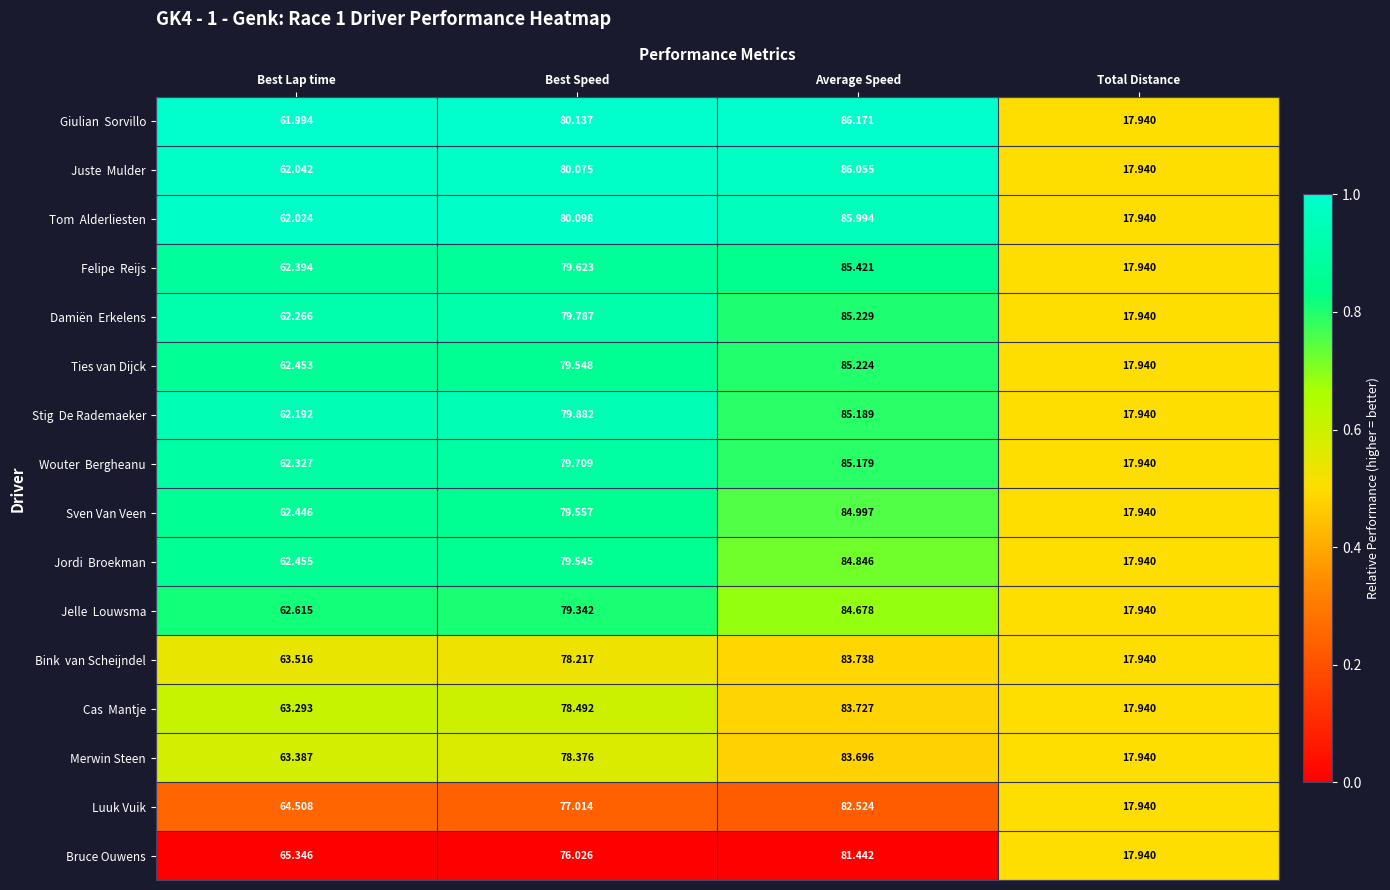

Which category has the lowest value across all series?

Total Distance